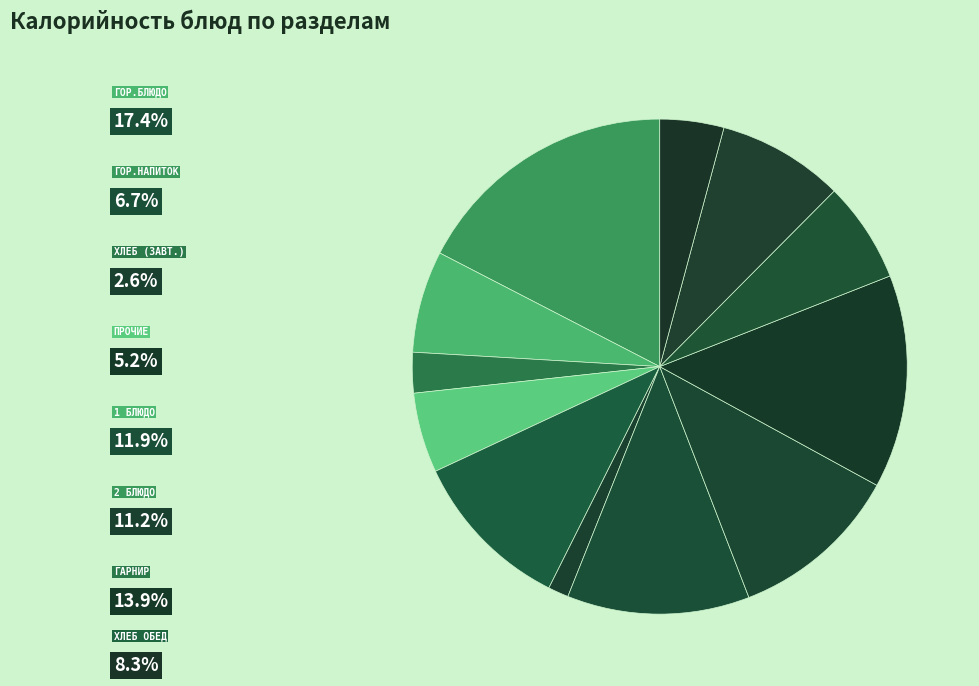

How many segments does this pie chart have?

12